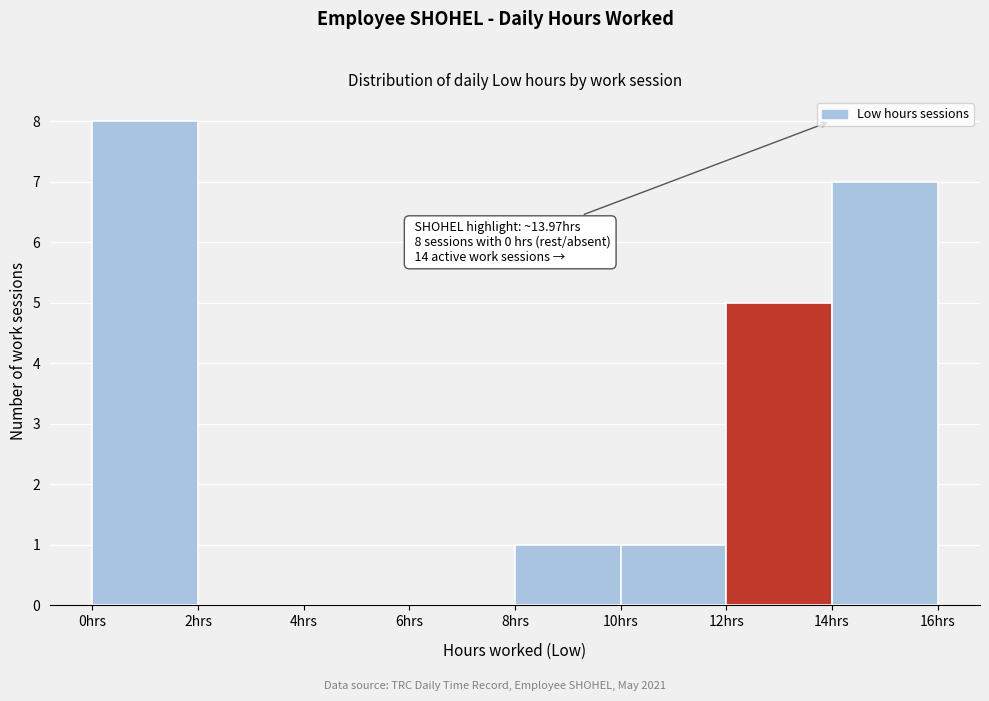

Over which range of the x-axis is the bar tallest?

0 to 2